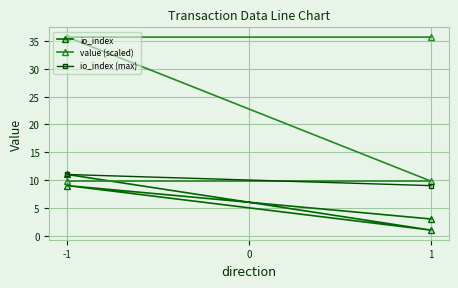

The value series shows 12.5 at 1. True or false?

False